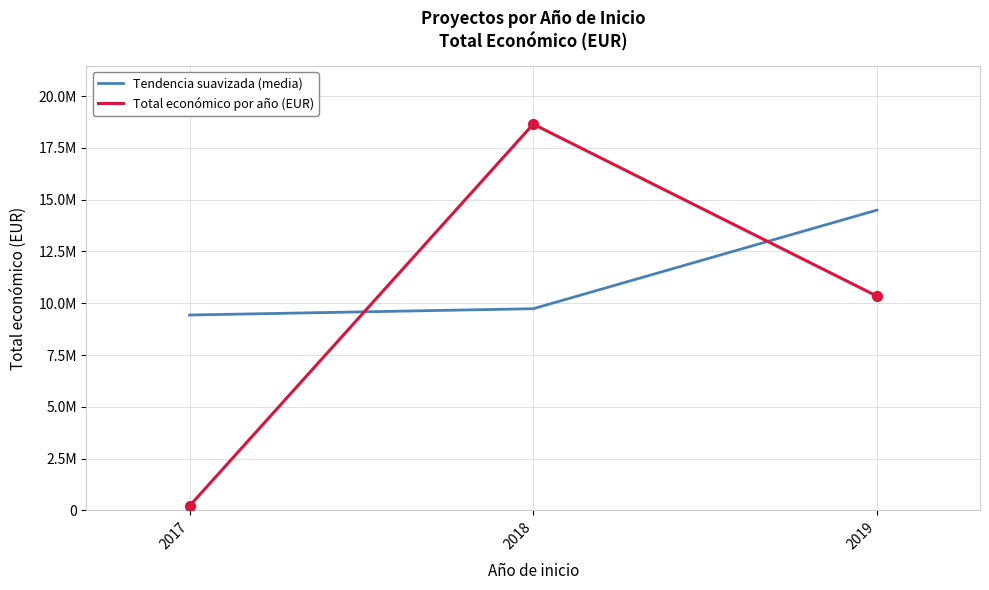

Does the chart have visible grid lines?

Yes